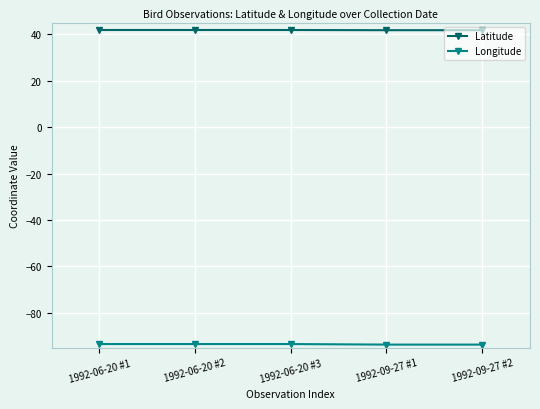

What is the label of the 4th point from the left?

1992-09-27 #1